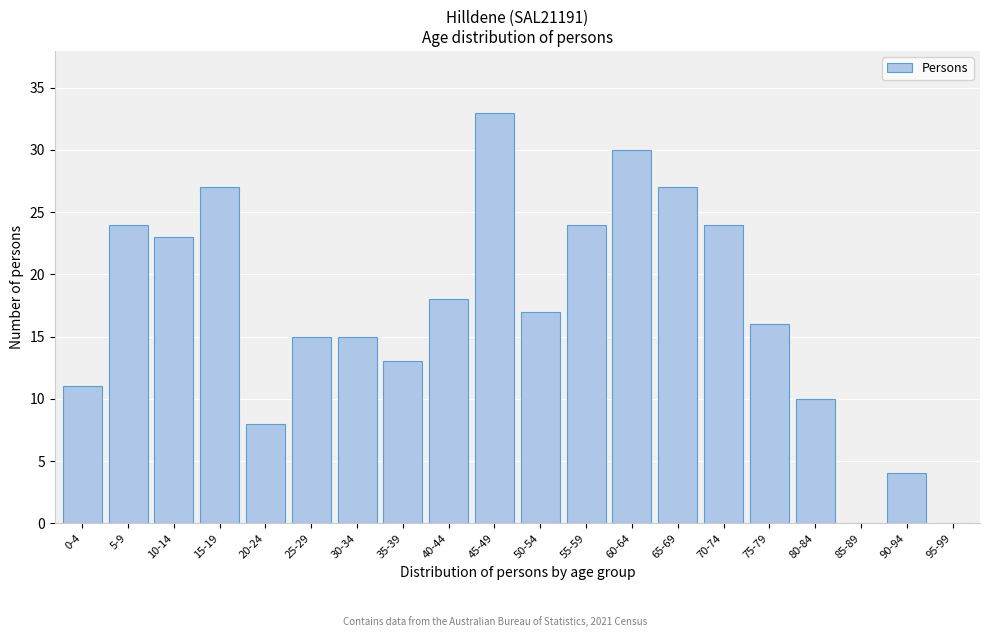

Reading left to right, what are all the values shown in this chart?

0-4=11	5-9=24	10-14=23	15-19=27	20-24=8	25-29=15	30-34=15	35-39=13	40-44=18	45-49=33	50-54=17	55-59=24	60-64=30	65-69=27	70-74=24	75-79=16	80-84=10	85-89=0	90-94=4	95-99=0